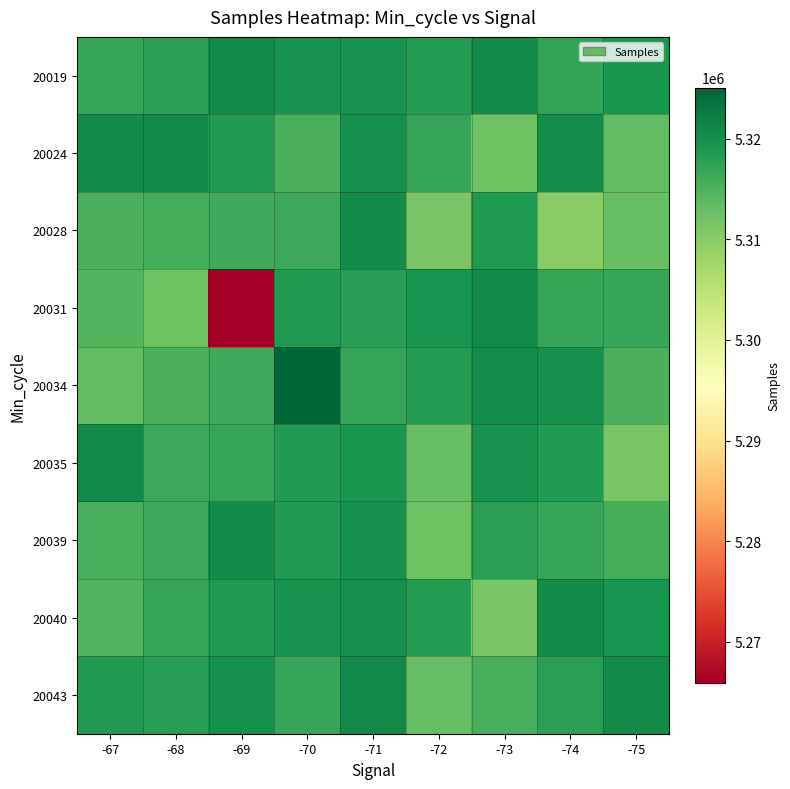

What is the minimum value shown in the chart?

5265900